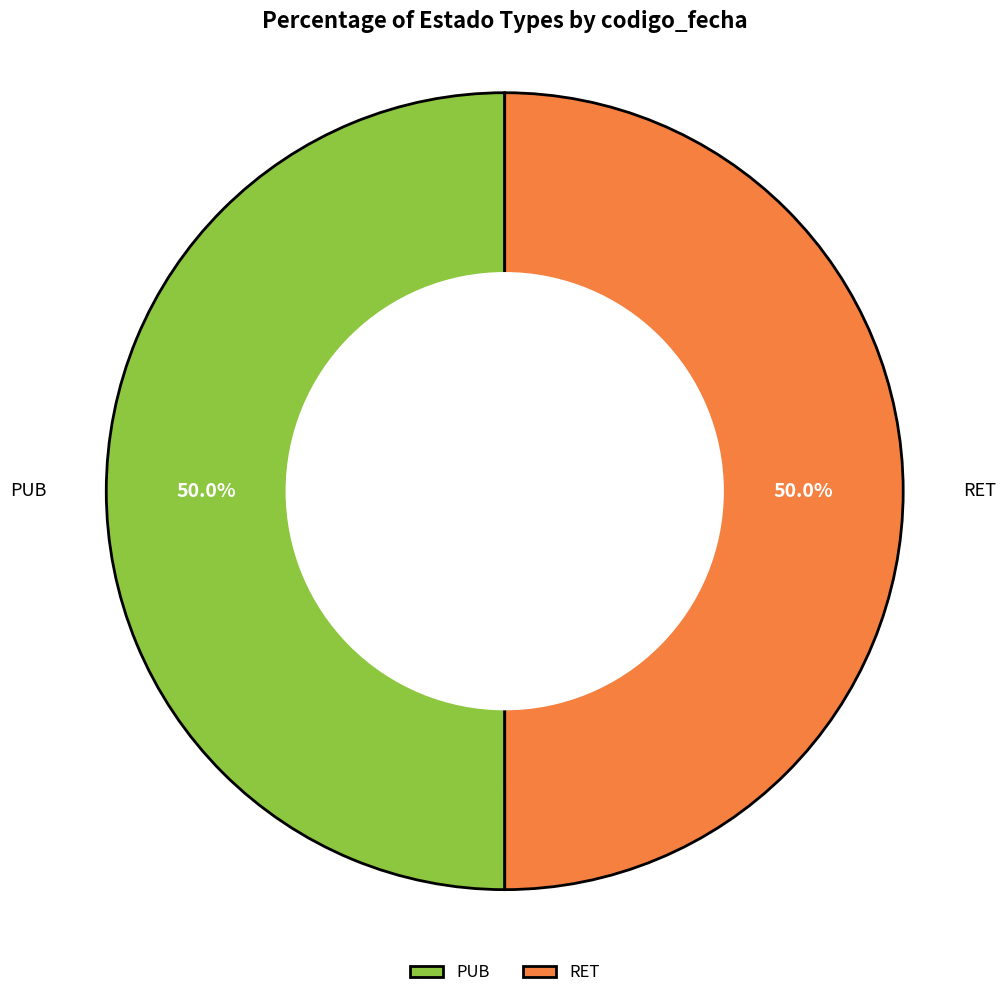

Approximately how many times larger is the value at PUB compared to RET?

1.0